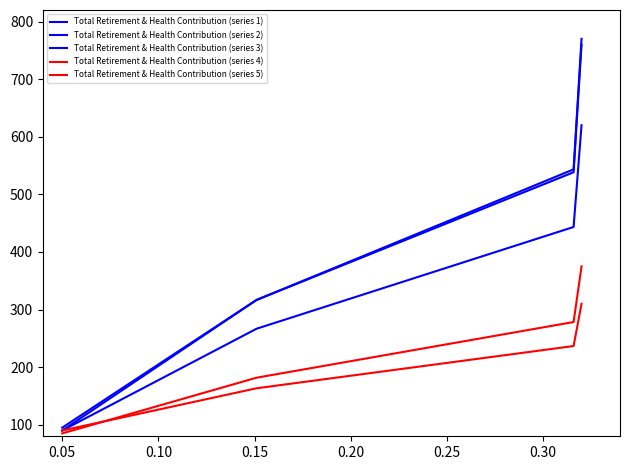

Does the chart display data point markers on the line(s)?

No